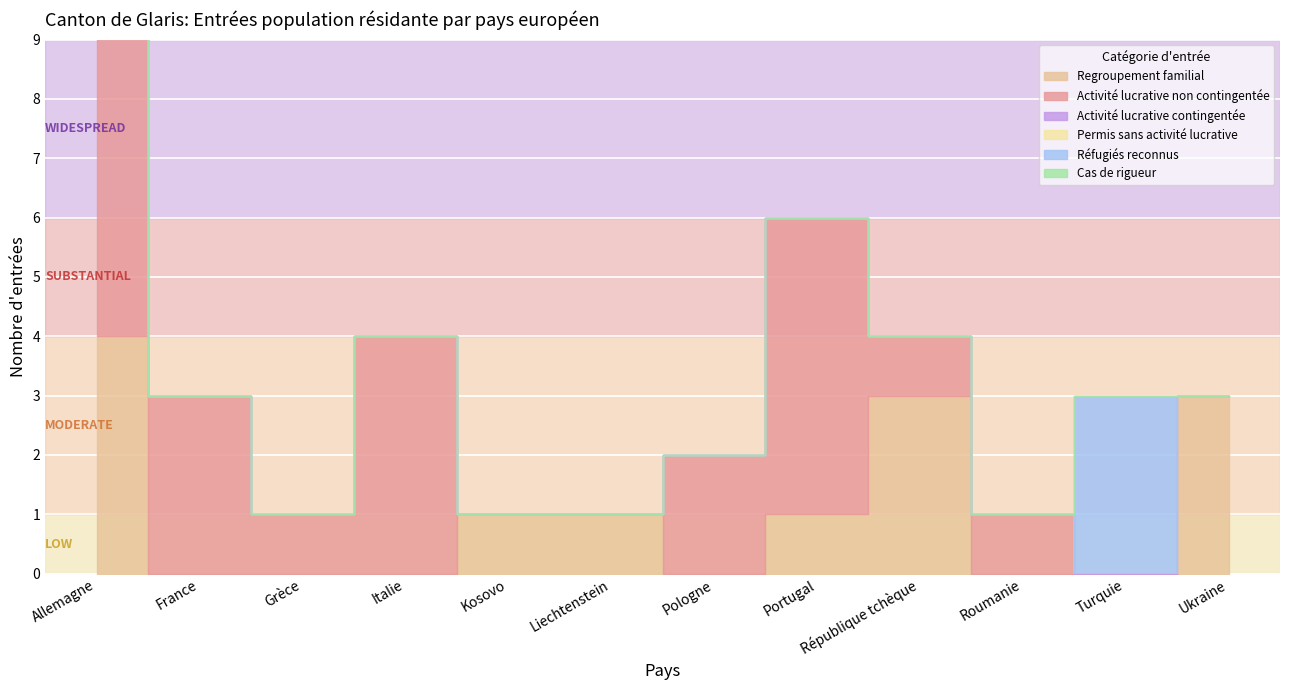

What is the highest value of the Permis sans activité lucrative series?

1